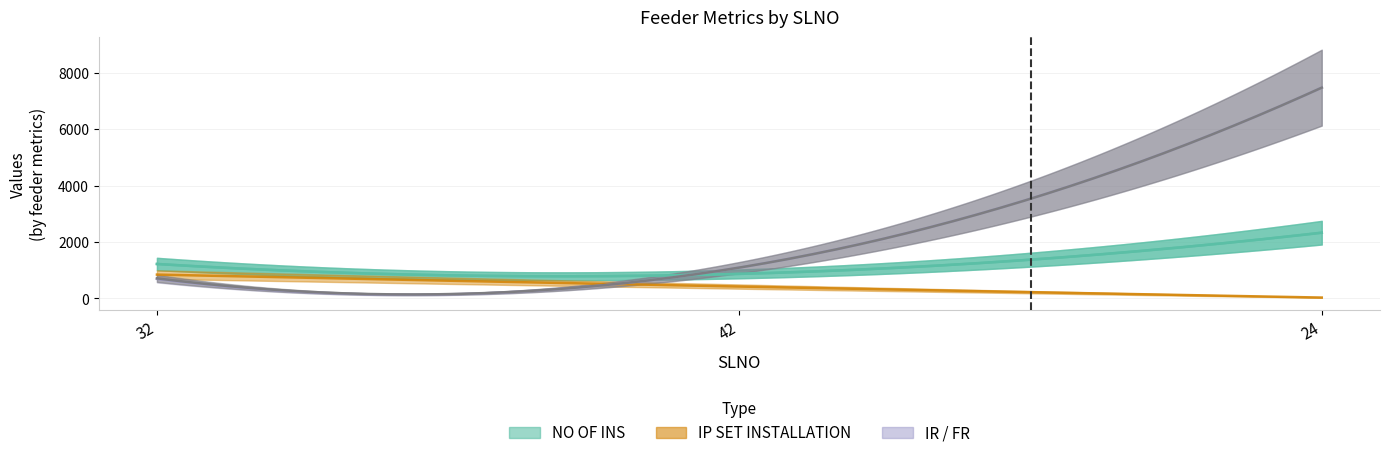

What is the spread (max minus min) of values at 24?

7443.2